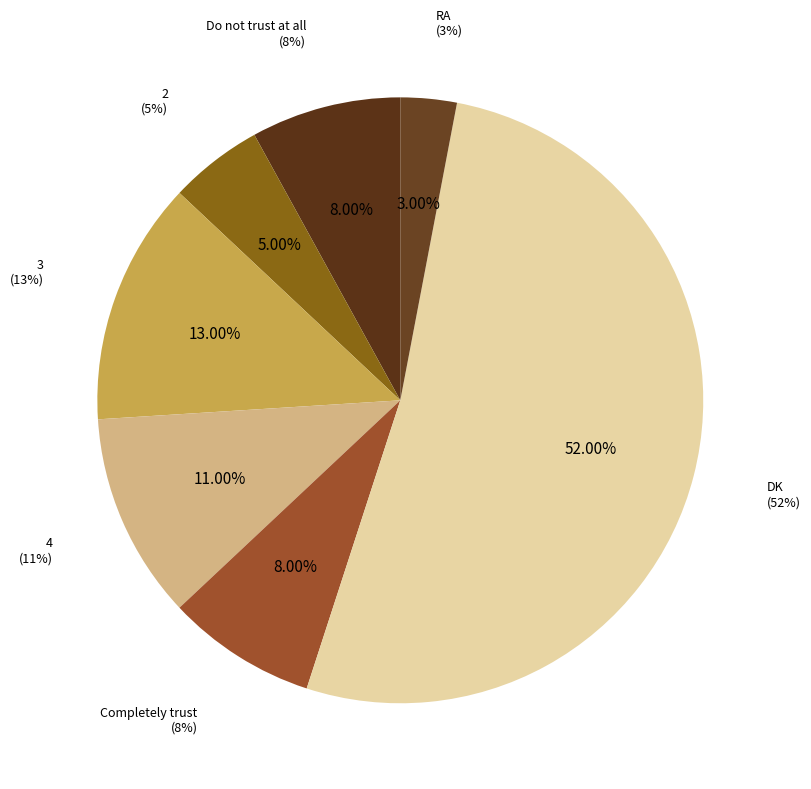

To the nearest percent, what is the average slice percentage?

14%